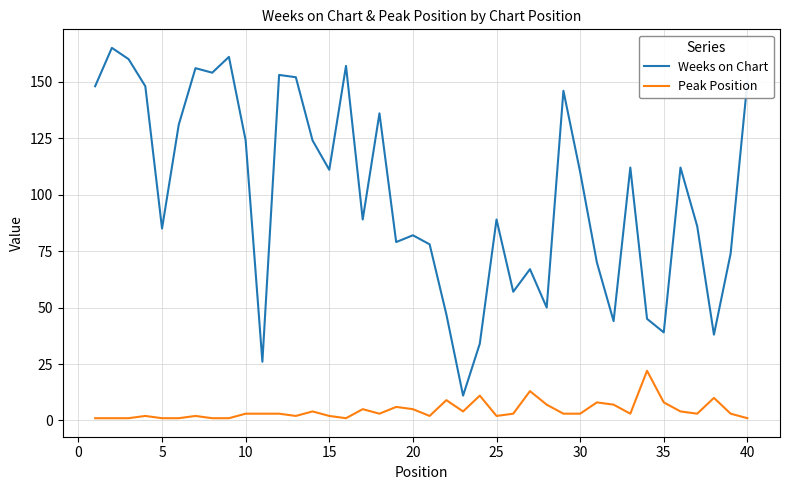

Reading left to right, transcribe all the data shown in this chart.

Weeks on Chart: 148	165	160	148	85	131	156	154	161	124	26	153	152	124	111	157	89	136	79	82	78	47	11	34	89	57	67	50	146	110	70	44	112	45	39	112	86	38	74	150
Peak Position: 1	1	1	2	1	1	2	1	1	3	3	3	2	4	2	1	5	3	6	5	2	9	4	11	2	3	13	7	3	3	8	7	3	22	8	4	3	10	3	1